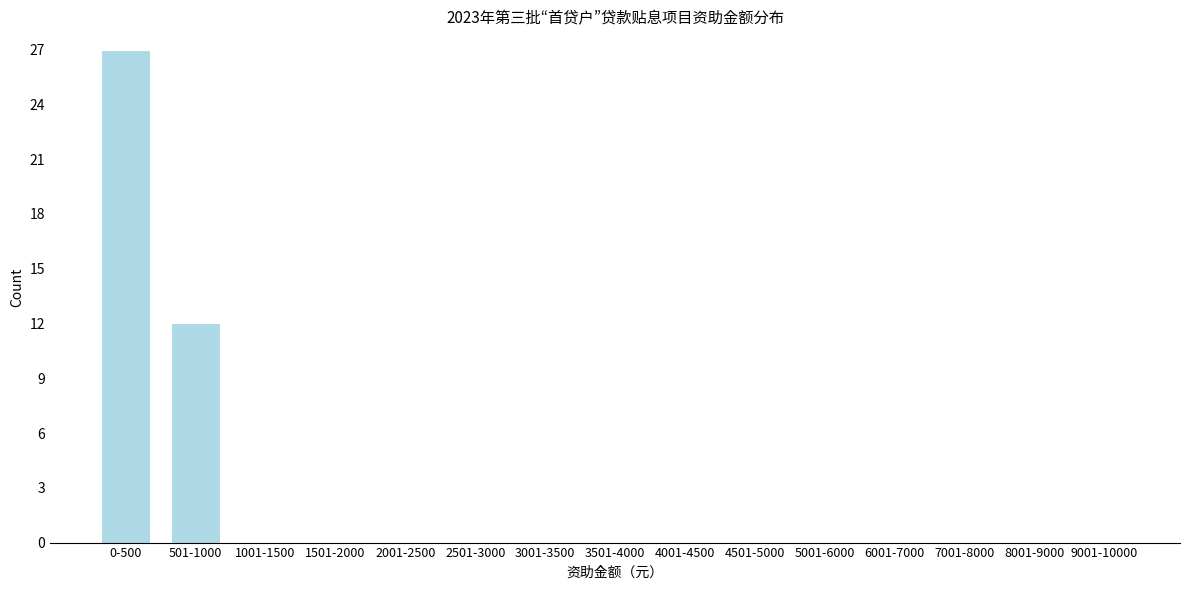

Reading left to right, transcribe all the data shown in this chart.

0-500=27	501-1000=12	1001-1500=0	1501-2000=0	2001-2500=0	2501-3000=0	3001-3500=0	3501-4000=0	4001-4500=0	4501-5000=0	5001-6000=0	6001-7000=0	7001-8000=0	8001-9000=0	9001-10000=0